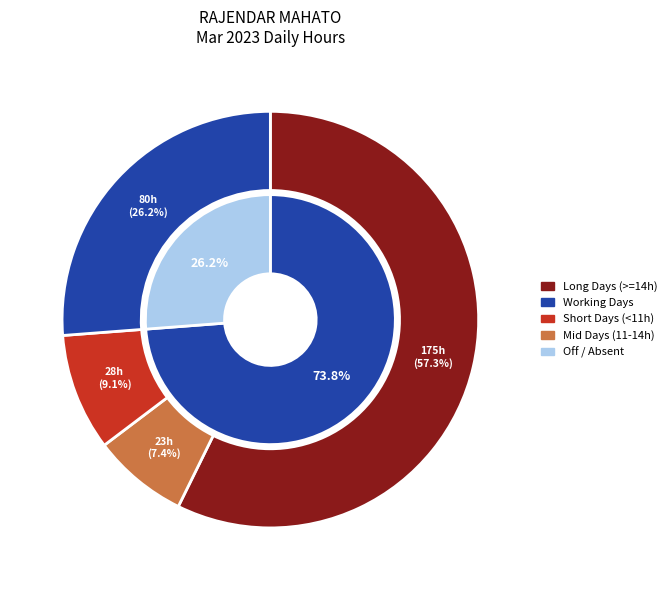

Is 1 the majority of the pie?

No